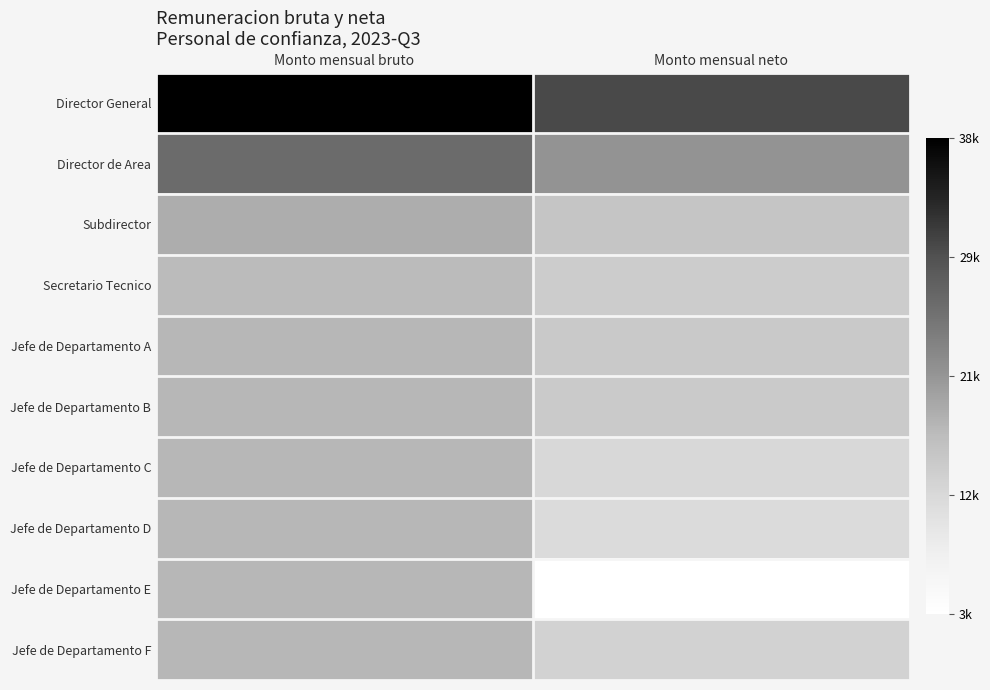

Which category has the lowest value across all series?

Monto mensual neto